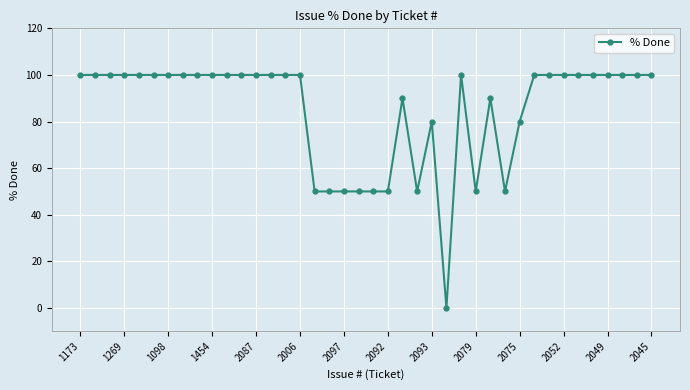

What is the greatest value displayed?

100